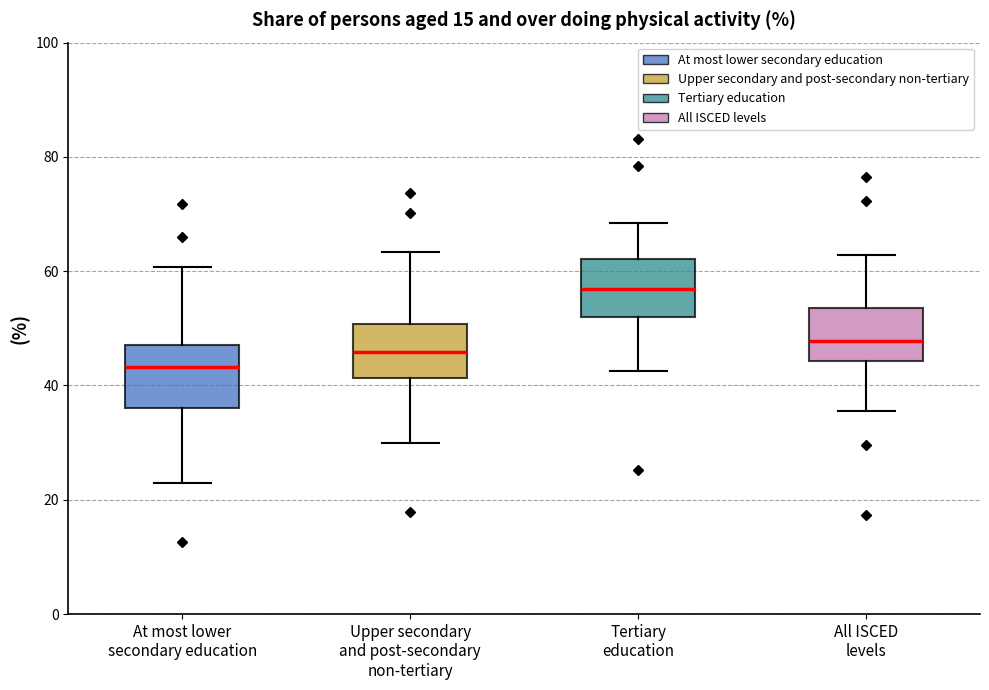

Reading left to right, read every box against the y-axis: the position of its median line, the range the box covers, and the ends of its whiskers. The values are not printed on the chart, so give them approximately, as read against the axis.

At most lower secondary education: median 44, box 36 to 48, whiskers 22 to 60
Upper secondary and post-secondary non-tertiary: median 46, box 42 to 50, whiskers 30 to 64
Tertiary education: median 56, box 52 to 62, whiskers 42 to 68
All ISCED levels: median 48, box 44 to 54, whiskers 36 to 62